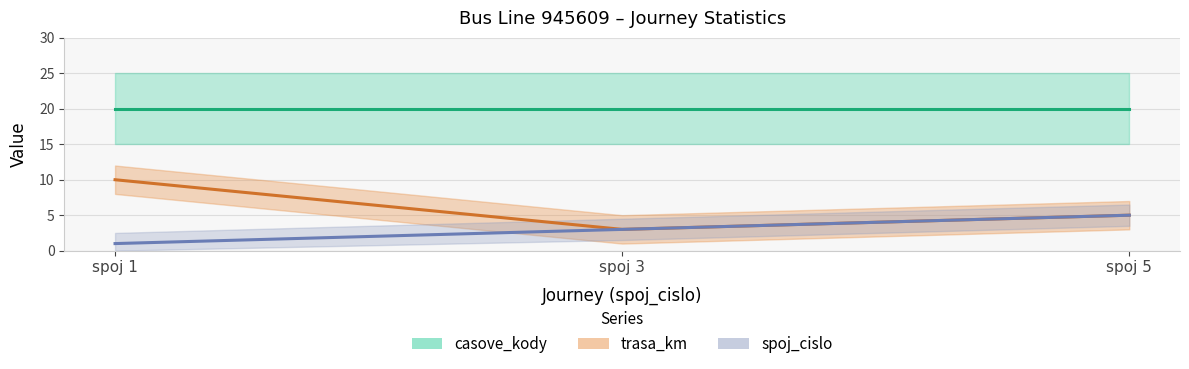

What is the value of the spoj_cislo point at the 3rd from the left?

5